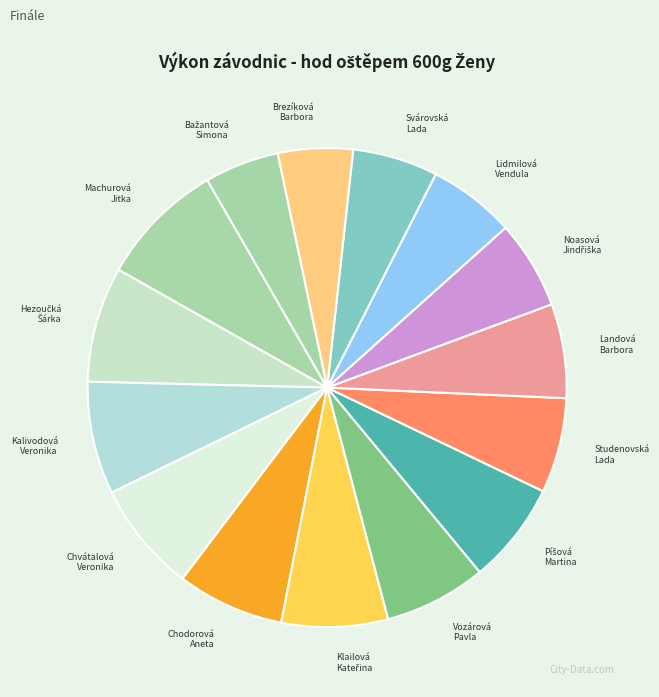

How many slices are in this pie chart?

15